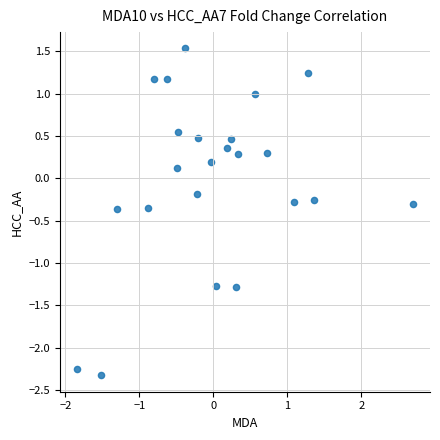

What is the range of X values (max minus min)?

4.5